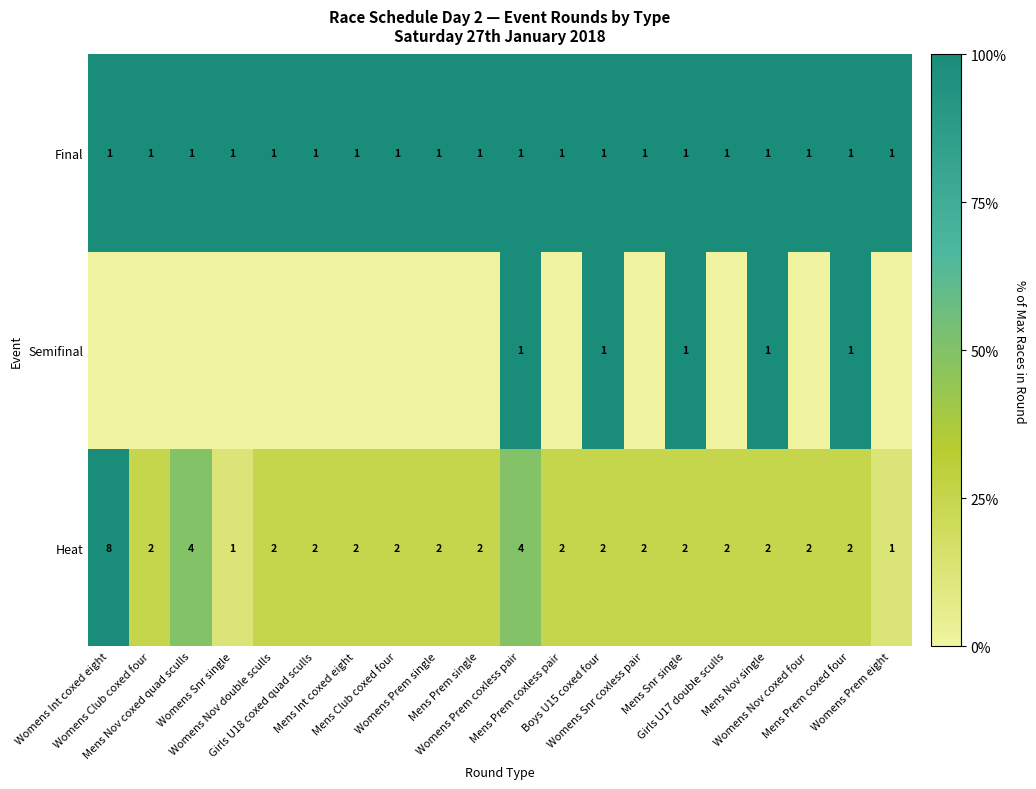

Between Mens Nov coxed quad sculls and Womens Snr coxless pair, which is larger?

Mens Nov coxed quad sculls